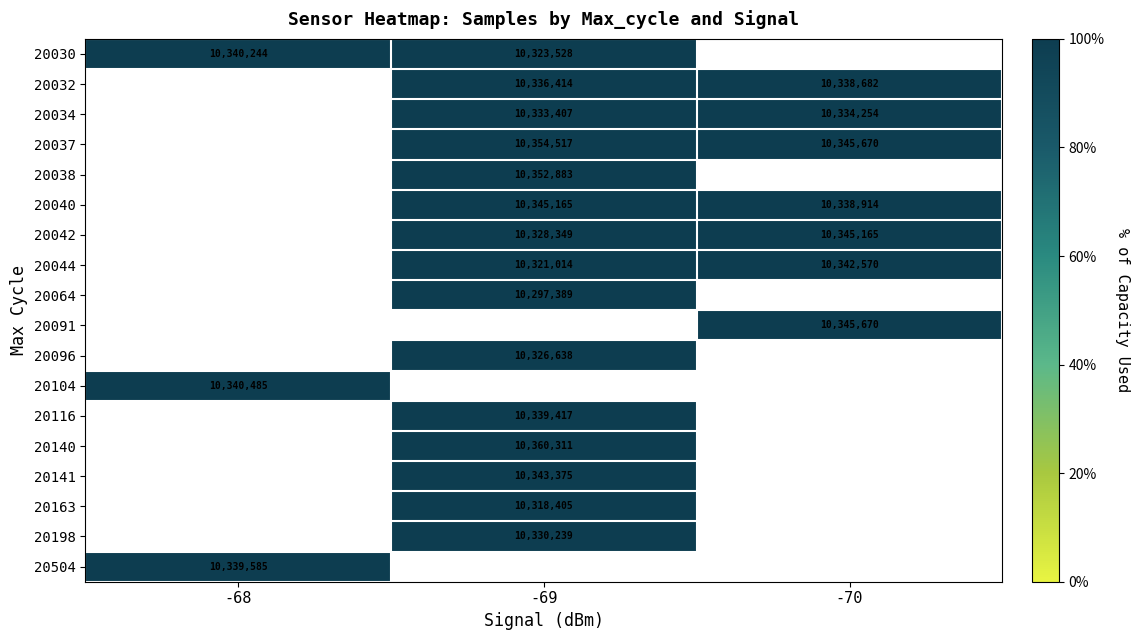

What is the minimum value shown in the chart?

99.4